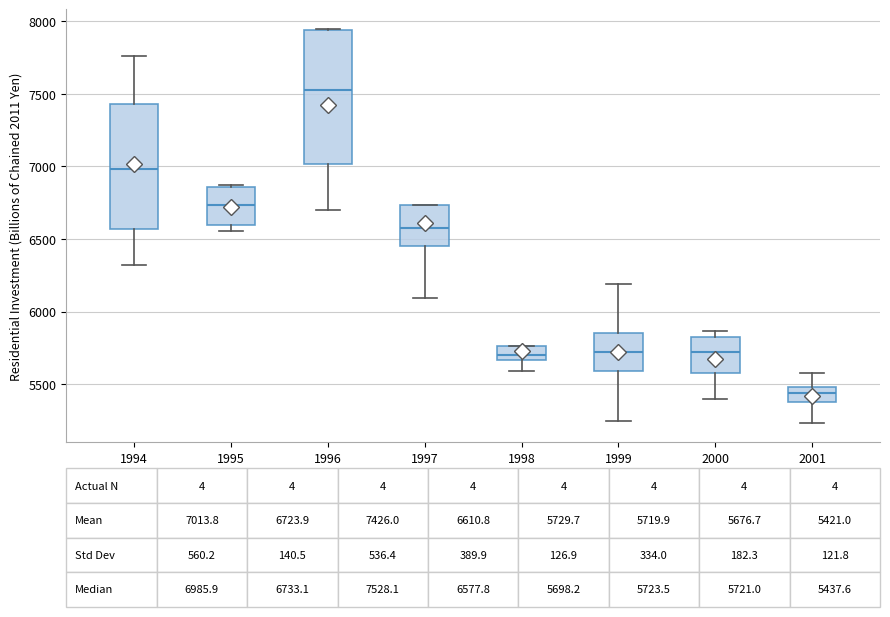

Comparing the boxes themselves (not the whiskers), which one is the tallest?

1996